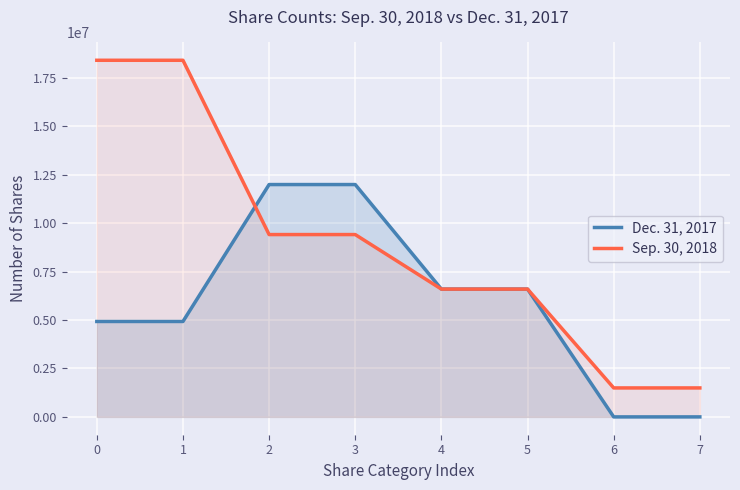

Between 6 and 7, which series saw the biggest shift?

Dec. 31, 2017